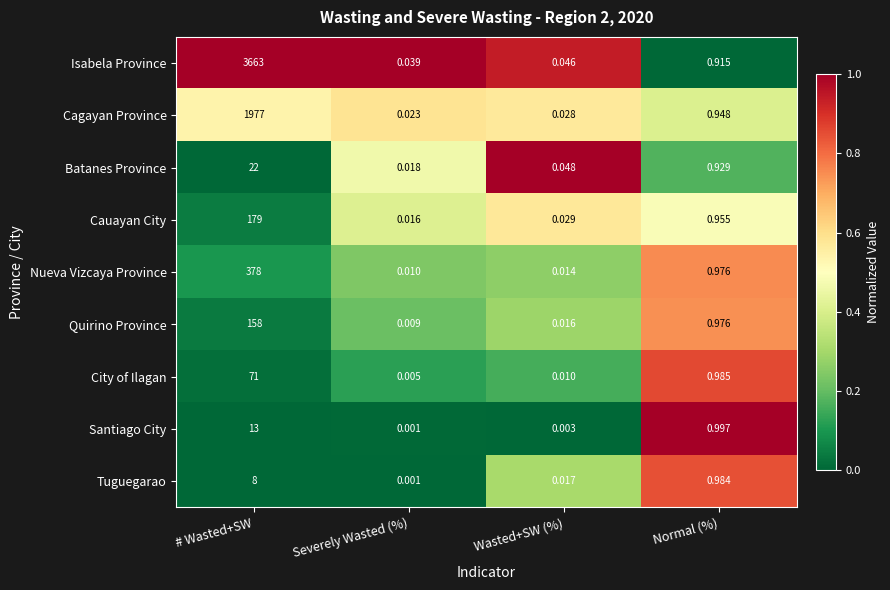

Which series has the largest total across all categories?

Isabela Province